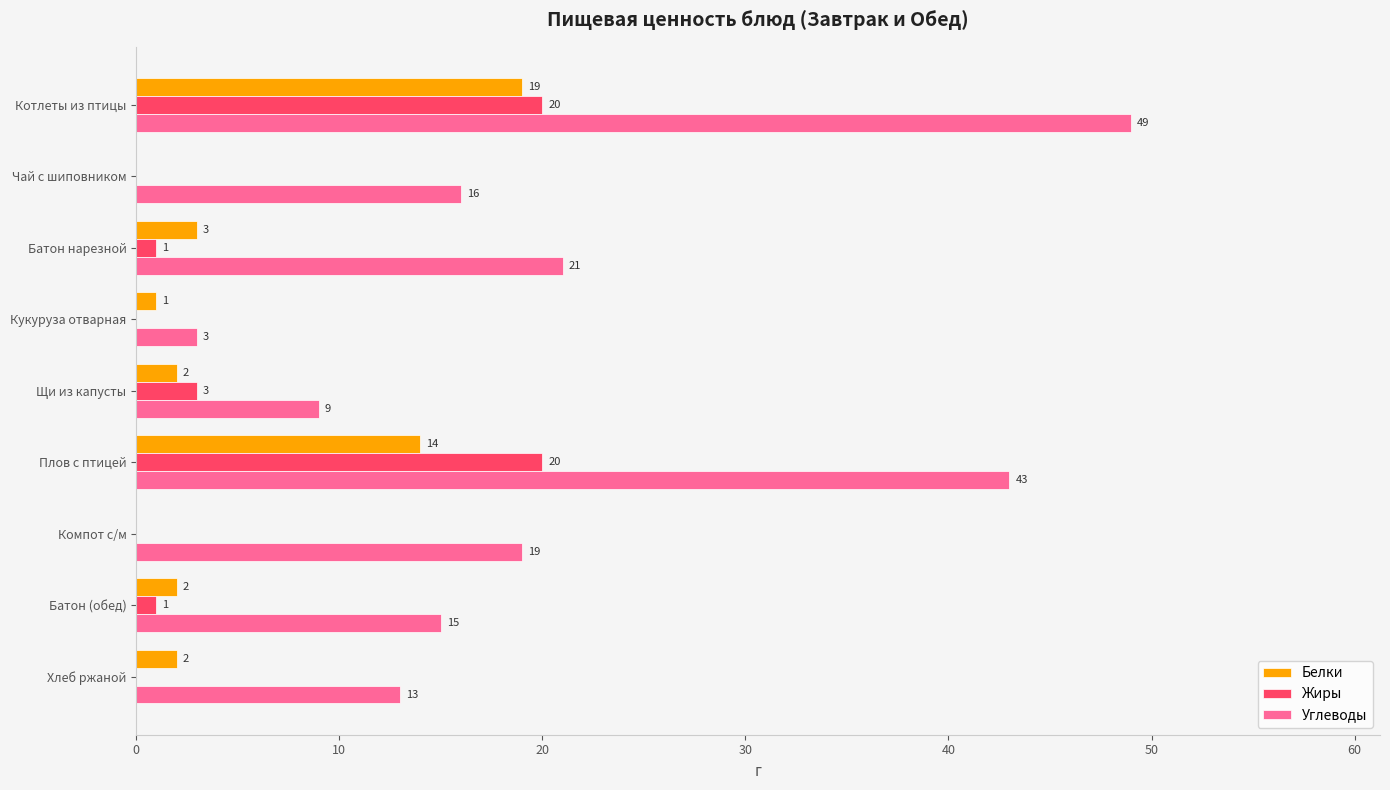

True or false: Углеводы has a value of 16 at Чай с шиповником.

True